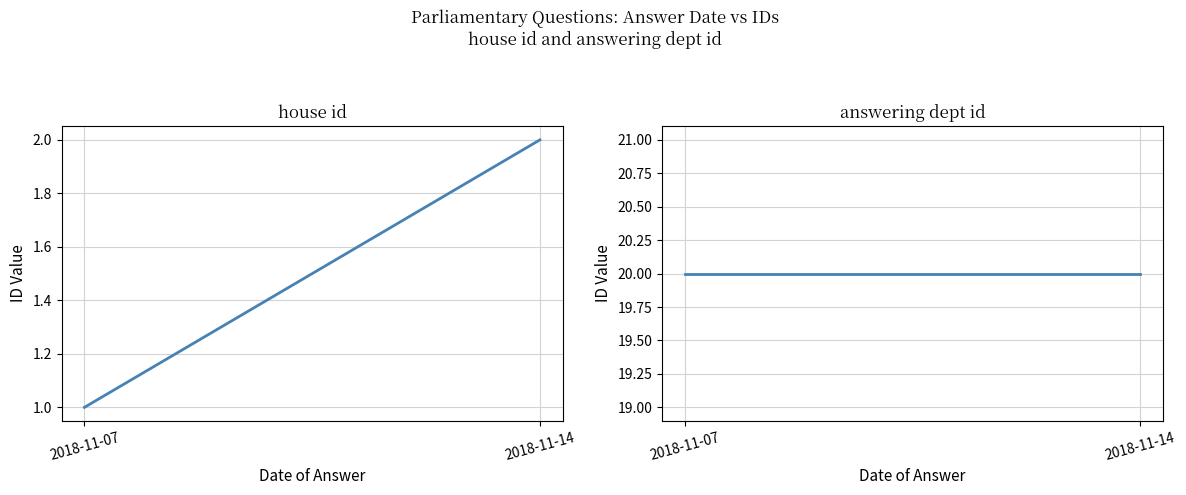

Rank the series by their maximum value, from highest to lowest.

answering dept id, house id